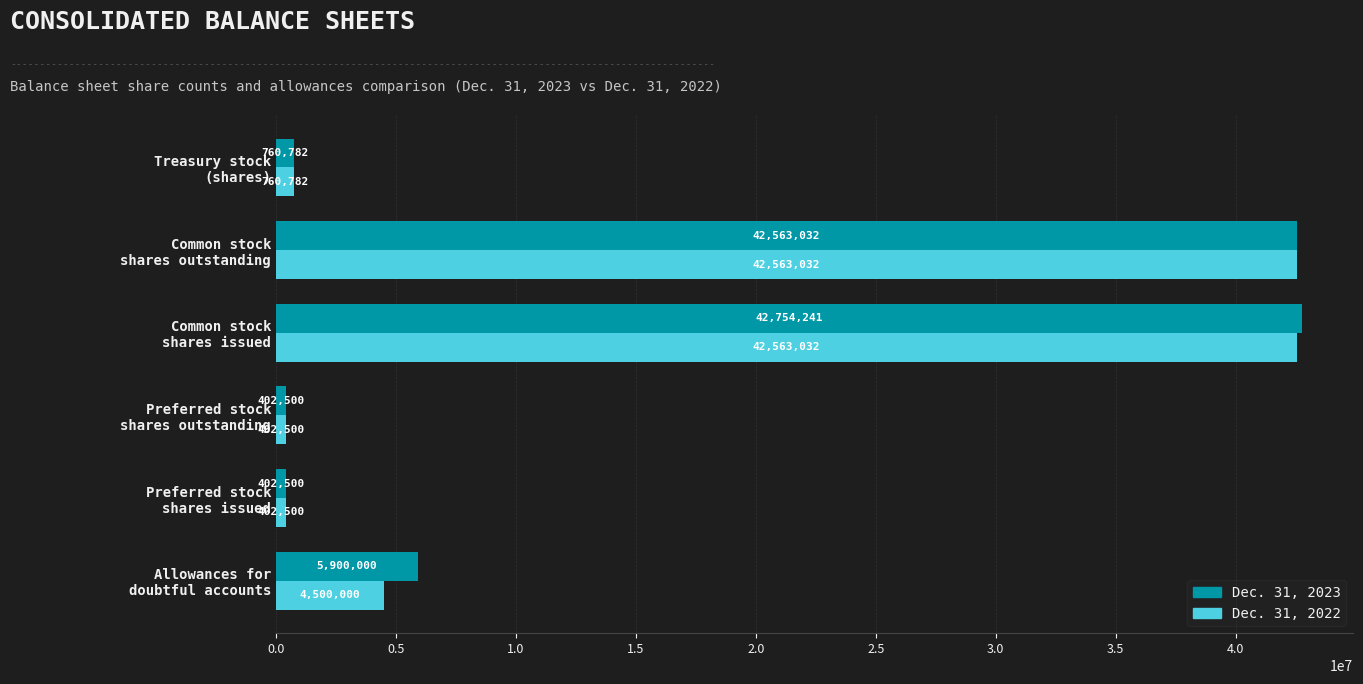

At how many categories does at least one series exceed 1605884?

3